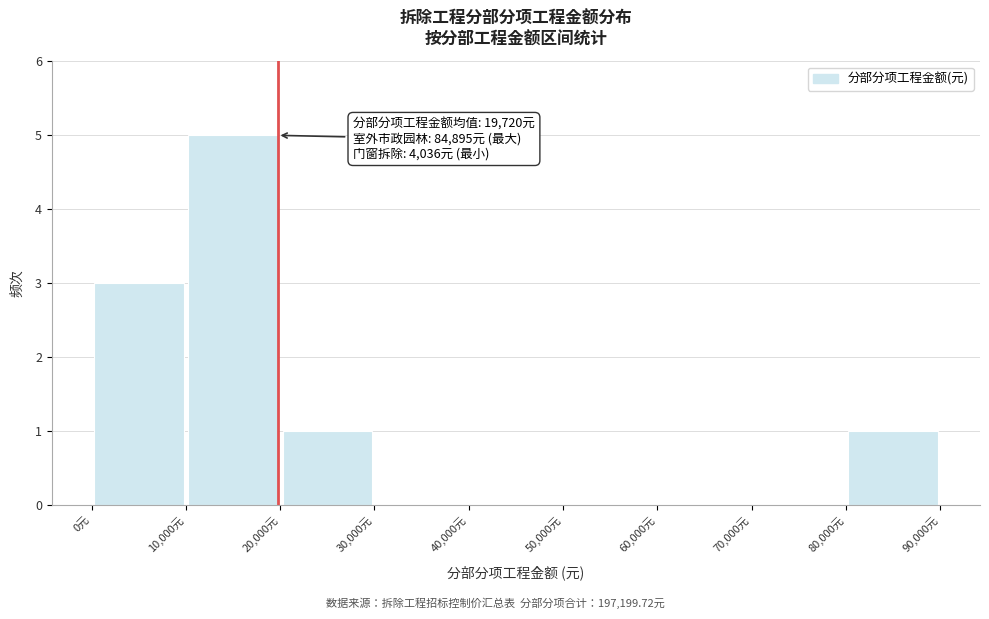

Over which range of the x-axis is the bar tallest?

10000 to 20000